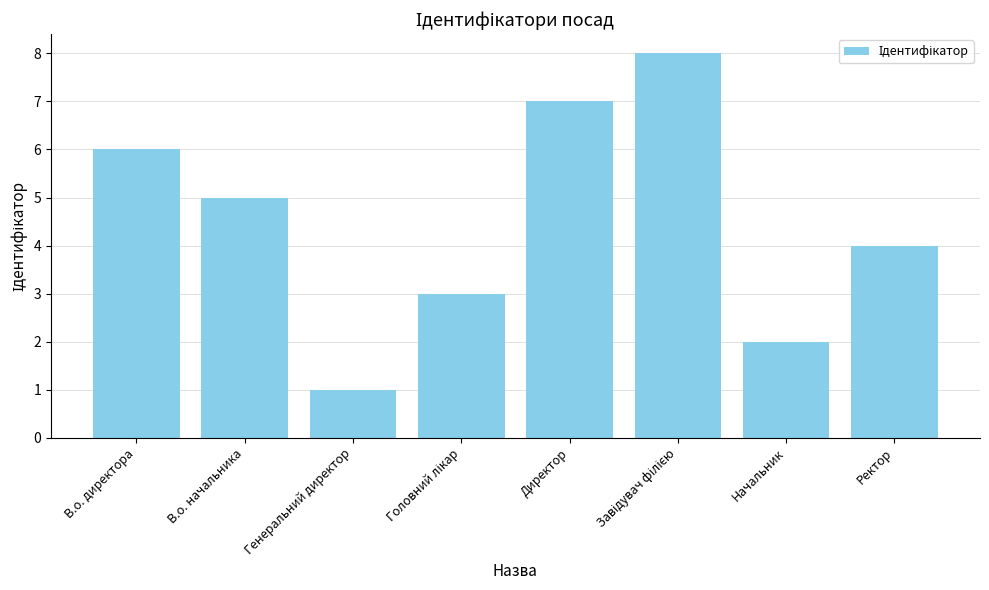

What is the change in value from В.о. начальника to Начальник?

-3